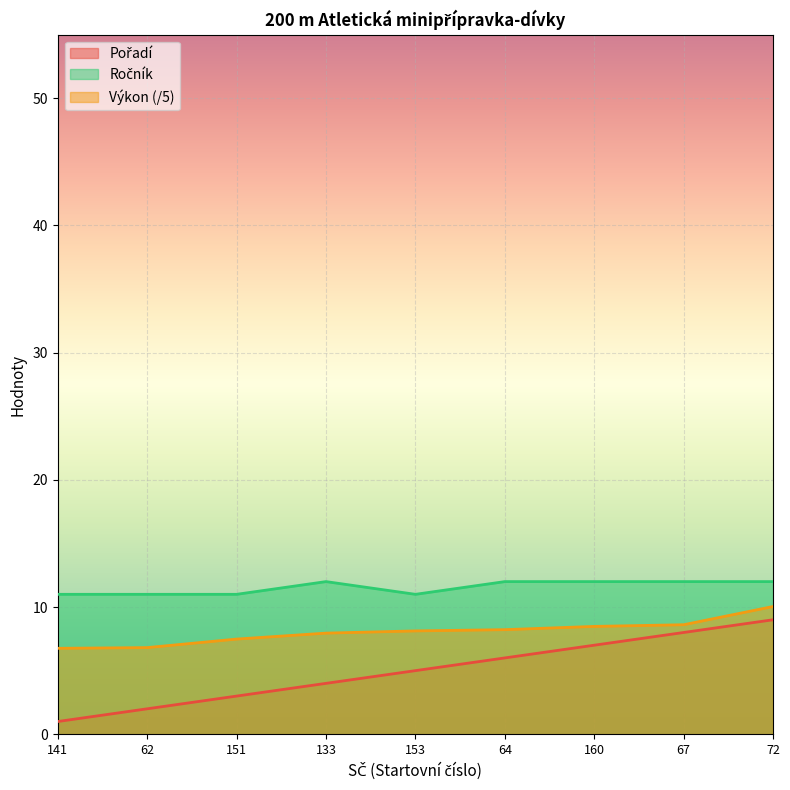

Reading left to right, what are all the values shown in this chart?

Pořadí: 141=1.0	62=2.0	151=3.0	133=4.0	153=5.0	64=6.0	160=7.0	67=8.0	72=9.0
Výkon: 141=6.8	62=6.8	151=7.5	133=8.0	153=8.1	64=8.2	160=8.5	67=8.6	72=10.0
Ročník: 141=11.0	62=11.0	151=11.0	133=12.0	153=11.0	64=12.0	160=12.0	67=12.0	72=12.0